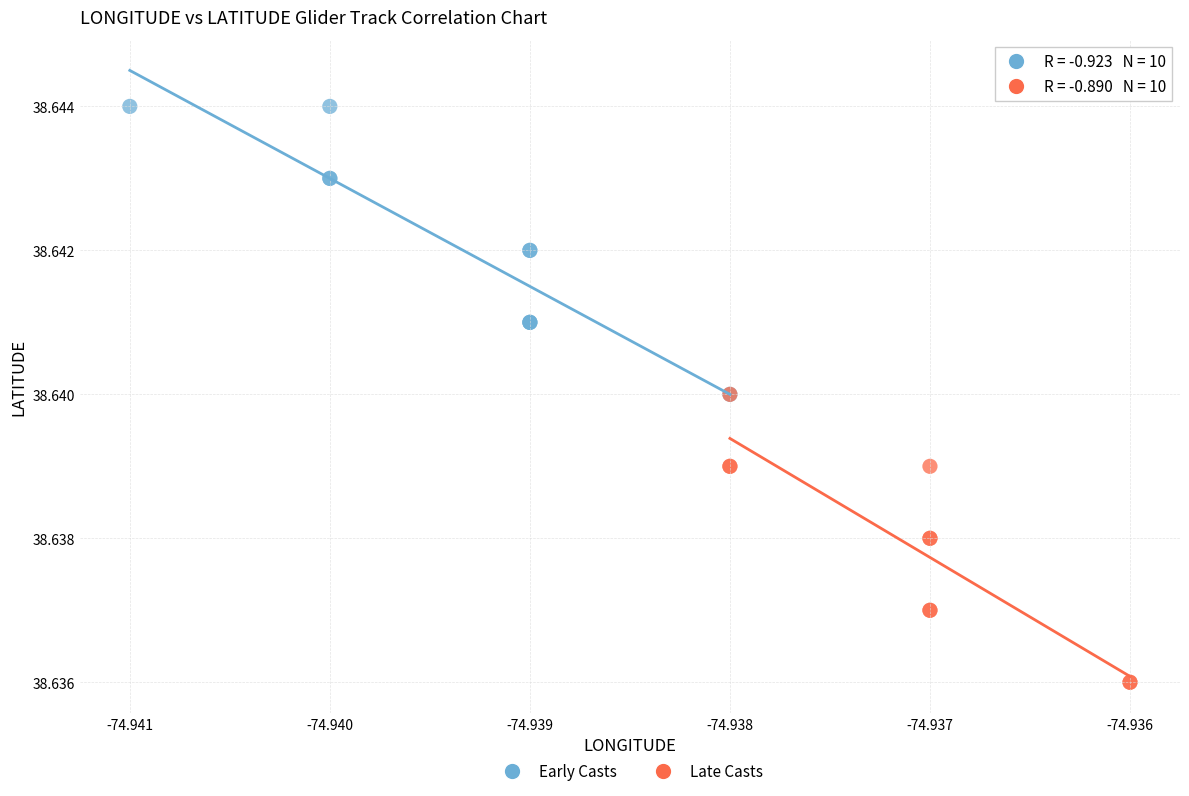

Which series contains the lowest Y value?

Late Casts